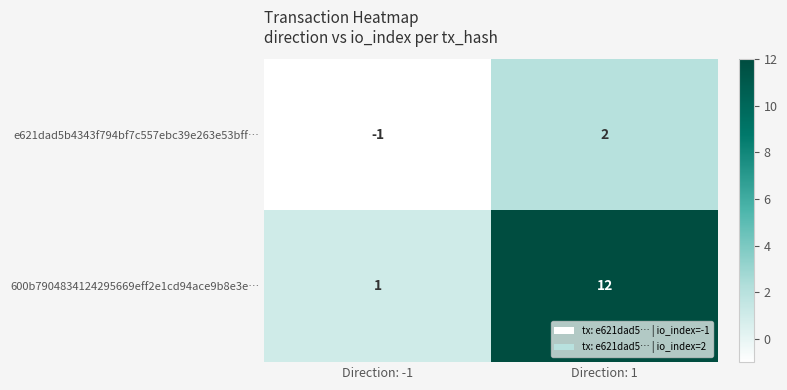

Count the number of data series in this chart.

2